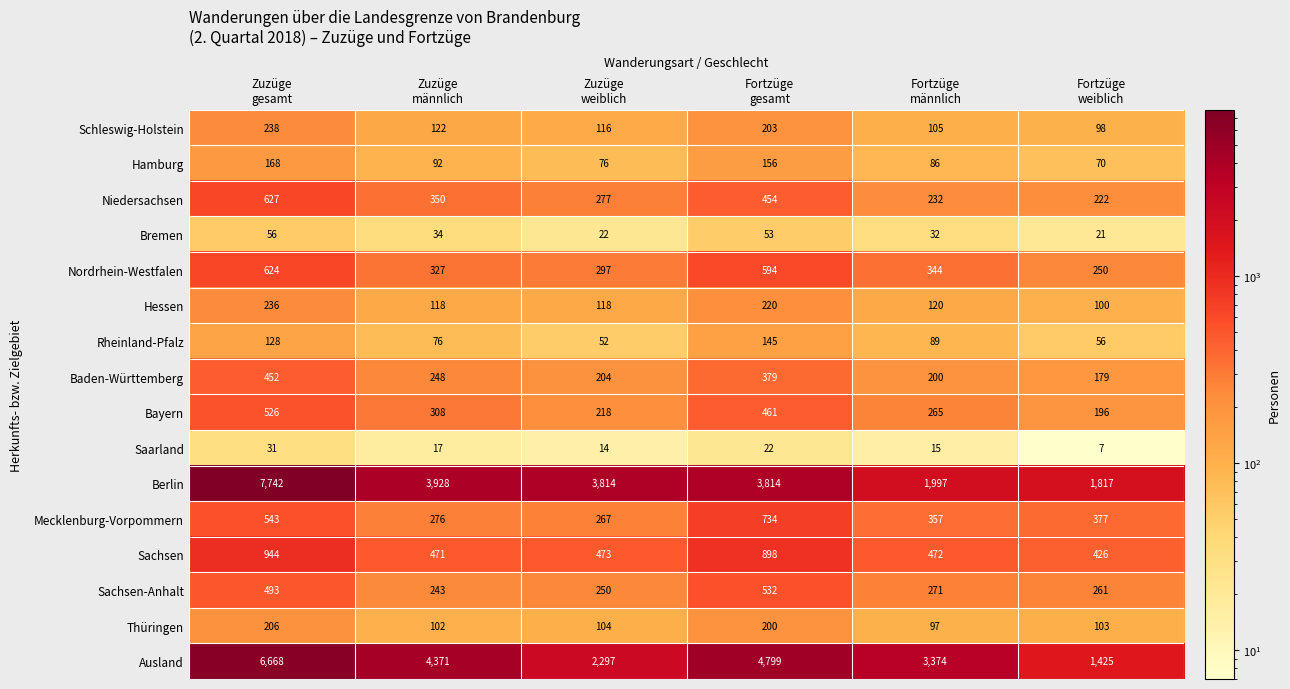

What is the greatest value displayed?

7742